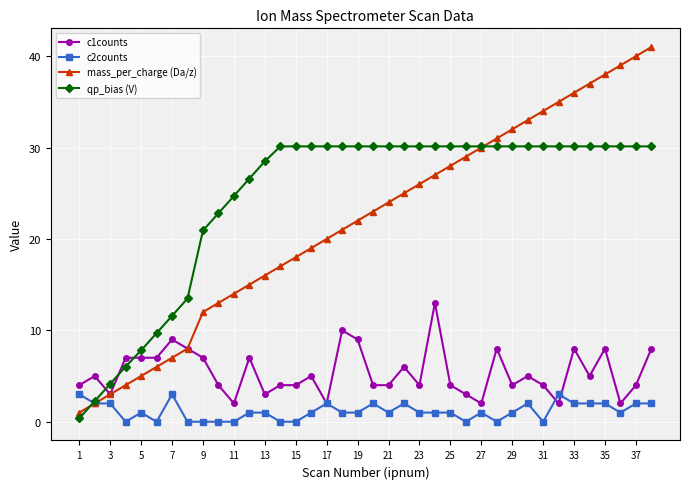

True or false: mass_per_charge (Da/z) has more than 2 points higher than both neighbors.

False